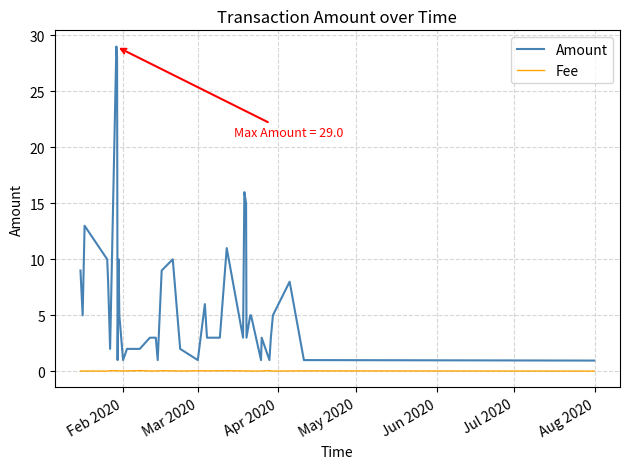

Which series has the largest total across all categories?

Amount